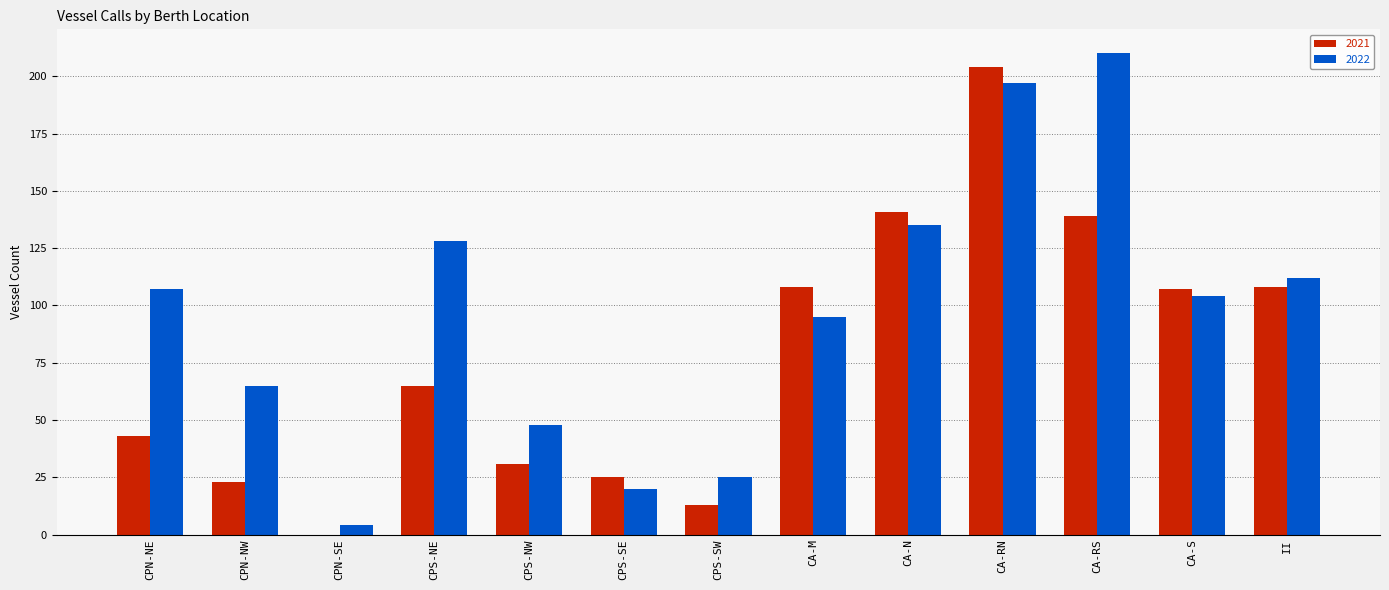

What is the sum of all 2022 values?

1250